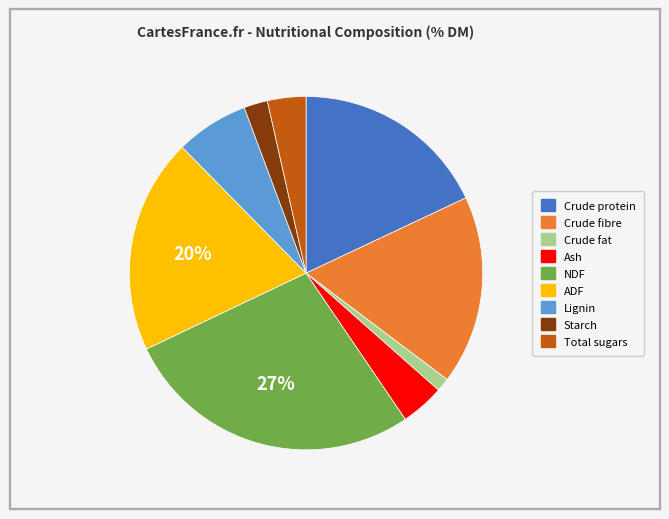

Between Crude fat and Starch, which is larger?

Starch